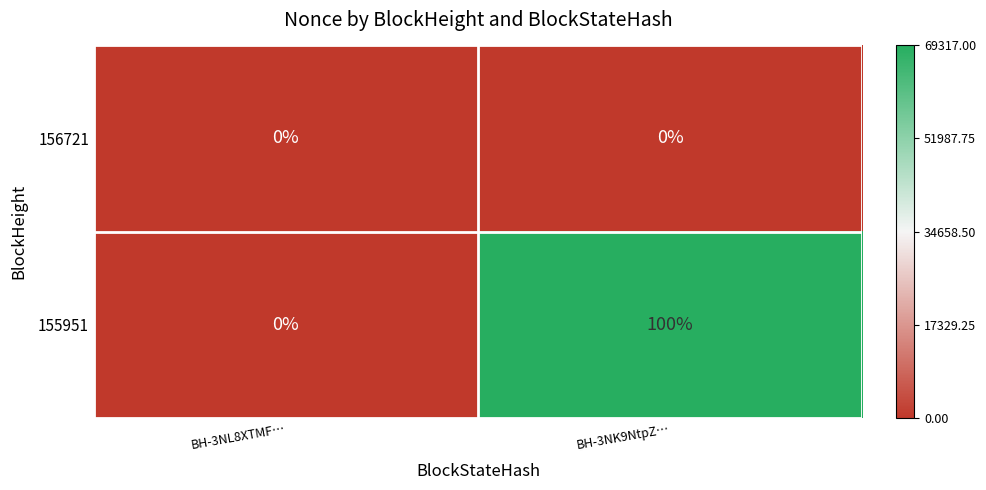

At which category does the chart reach its peak across all series?

BH-3NK9NtpZ…